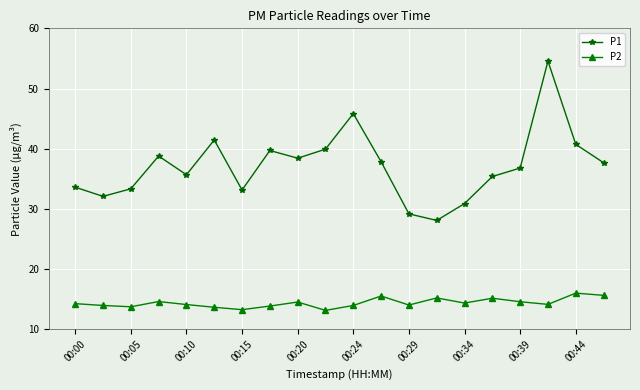

What is the average value of the P1 series?

37.1